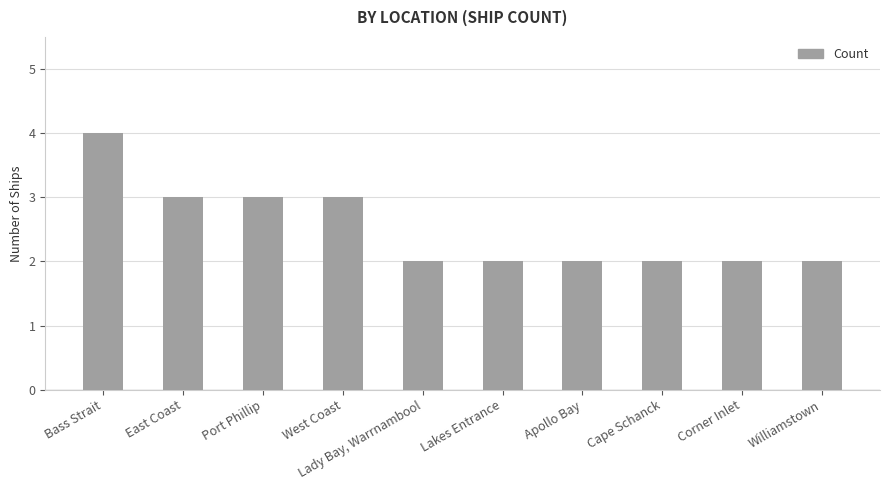

Reading left to right, extract all data points from this chart.

Bass Strait=4	East Coast=3	Port Phillip=3	West Coast=3	Lady Bay, Warrnambool=2	Lakes Entrance=2	Apollo Bay=2	Cape Schanck=2	Corner Inlet=2	Williamstown=2